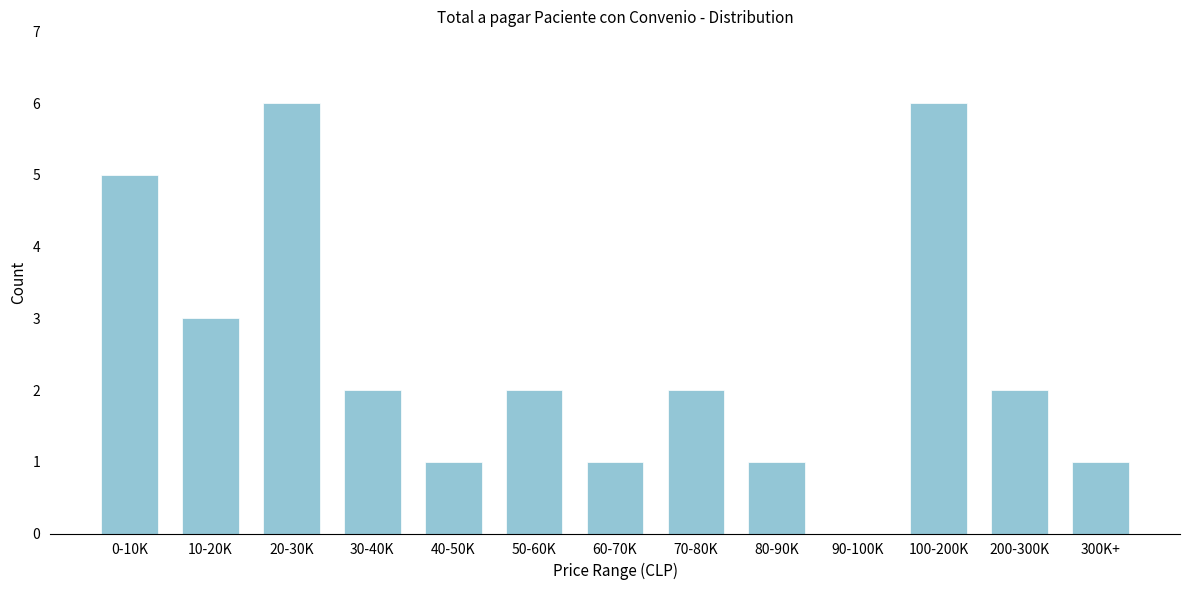

Reading right to left, extract all data points from this chart.

300K+=1	200-300K=2	100-200K=6	90-100K=0	80-90K=1	70-80K=2	60-70K=1	50-60K=2	40-50K=1	30-40K=2	20-30K=6	10-20K=3	0-10K=5